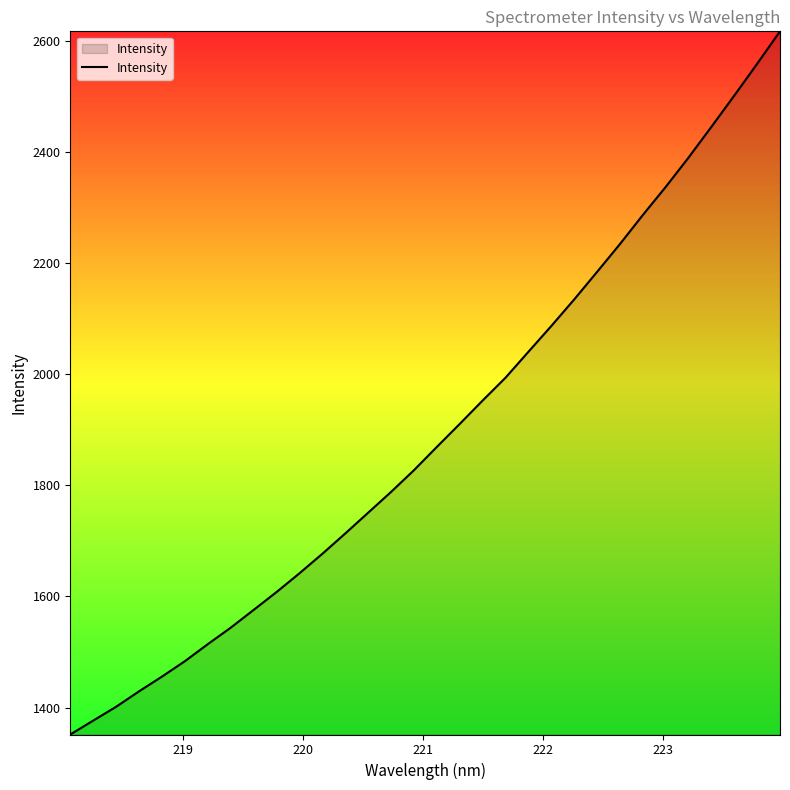

What is the maximum value shown in the chart?

2617.4